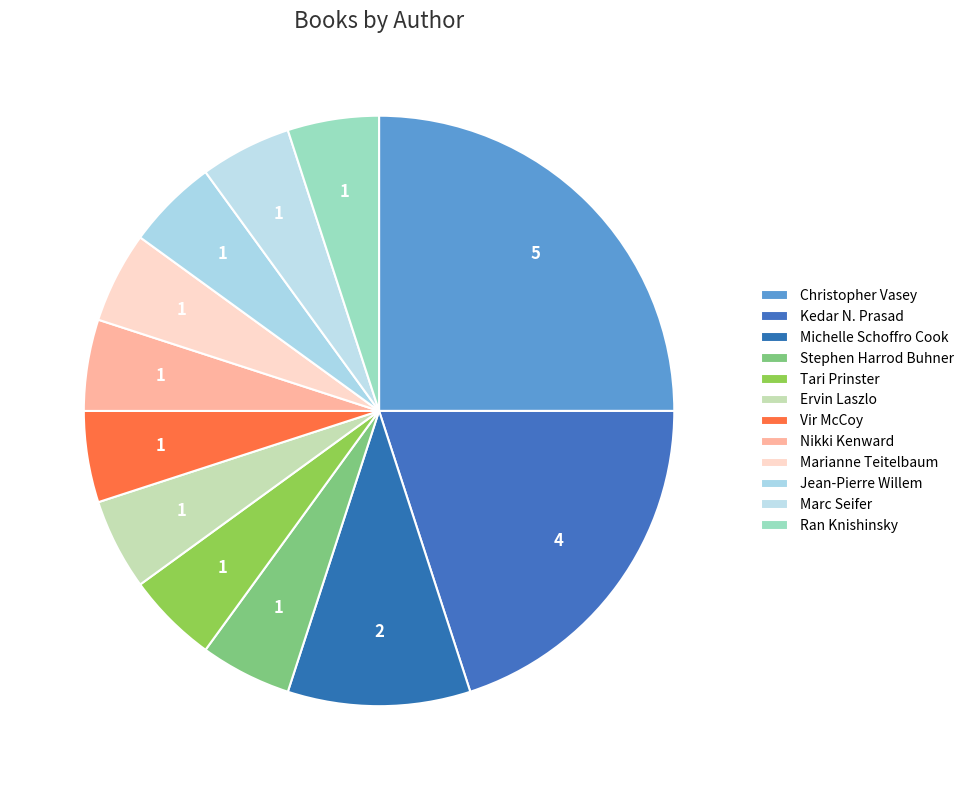

Combined, what portion of the pie is Kedar N. Prasad and Jean-Pierre Willem?

25.0%